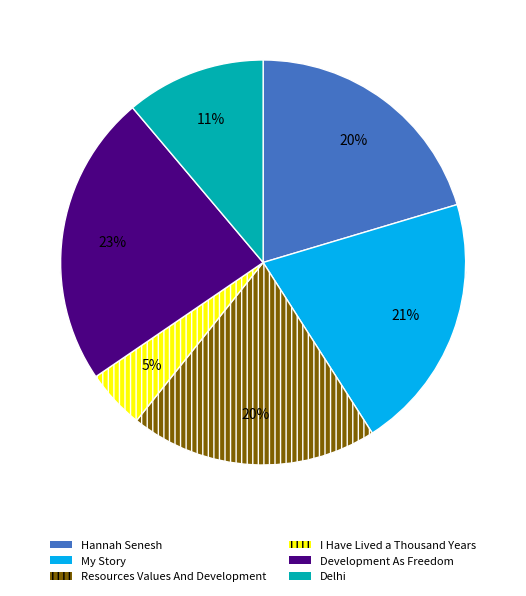

How many slices are in this pie chart?

6